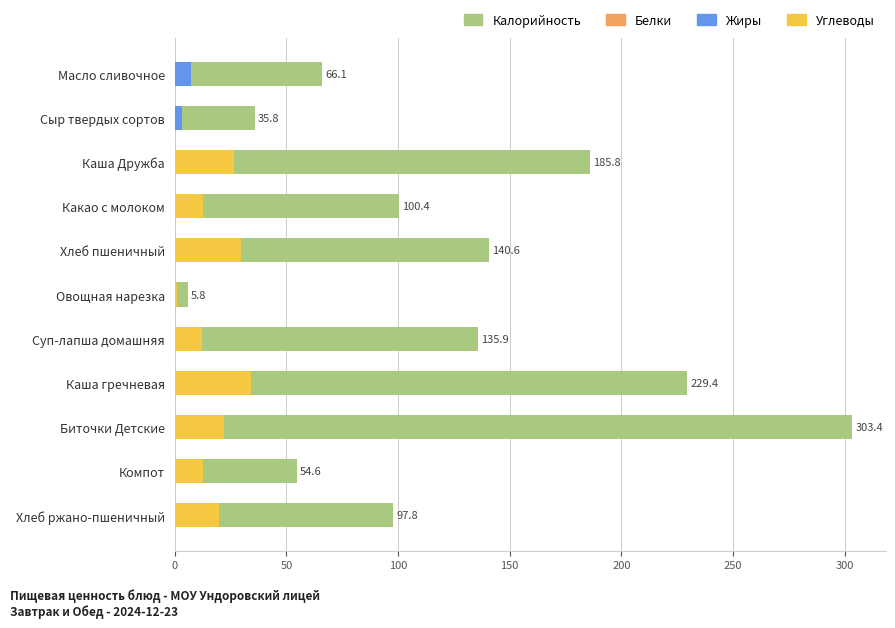

What is the maximum value for Углеводы?

33.9